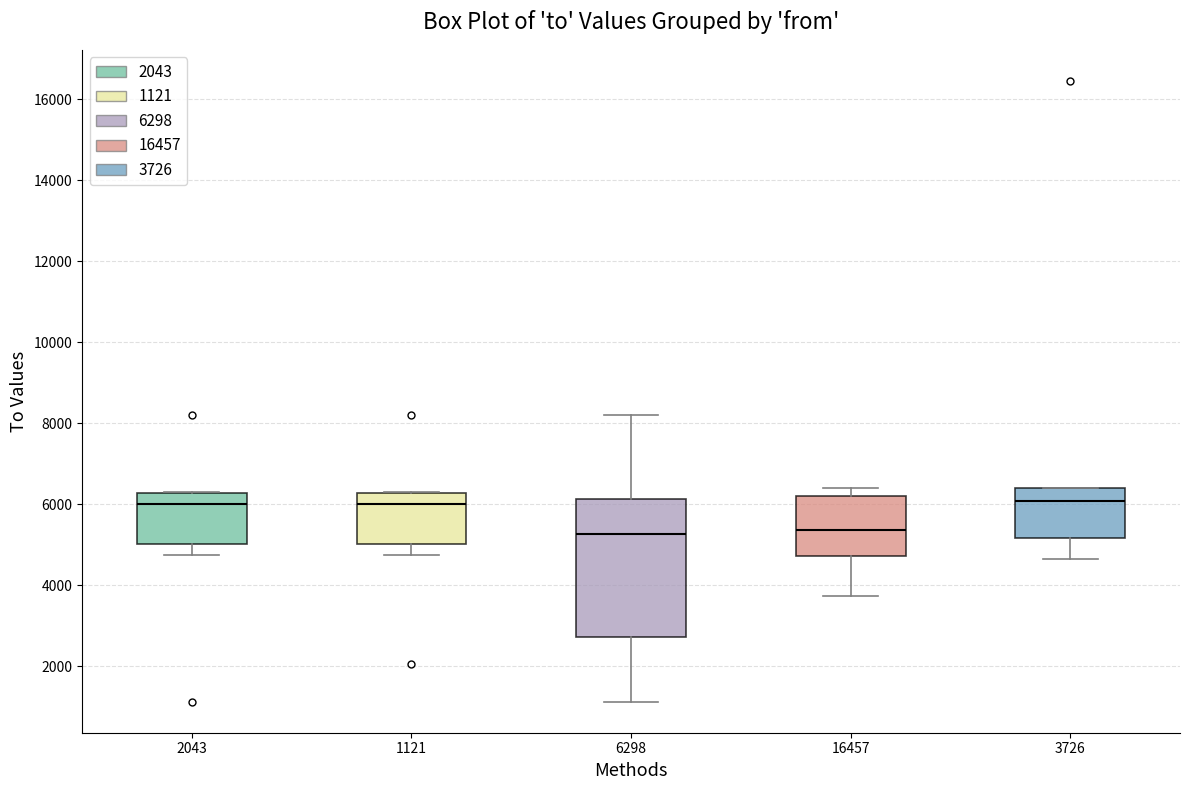

Reading left to right, transcribe this box plot: for each box, give where its median line is, the range the box spans, and where its two whiskers end, as read against the y-axis. The values are not printed on the chart, so give them approximately, as read against the axis.

2043: median 6000, box 5000 to 6200, whiskers 4800 to 6200
1121: median 6000, box 5000 to 6200, whiskers 4800 to 6200
6298: median 5200, box 2800 to 6200, whiskers 1200 to 8200
16457: median 5400, box 4800 to 6200, whiskers 3800 to 6400
3726: median 6000, box 5200 to 6400, whiskers 4600 to 6400